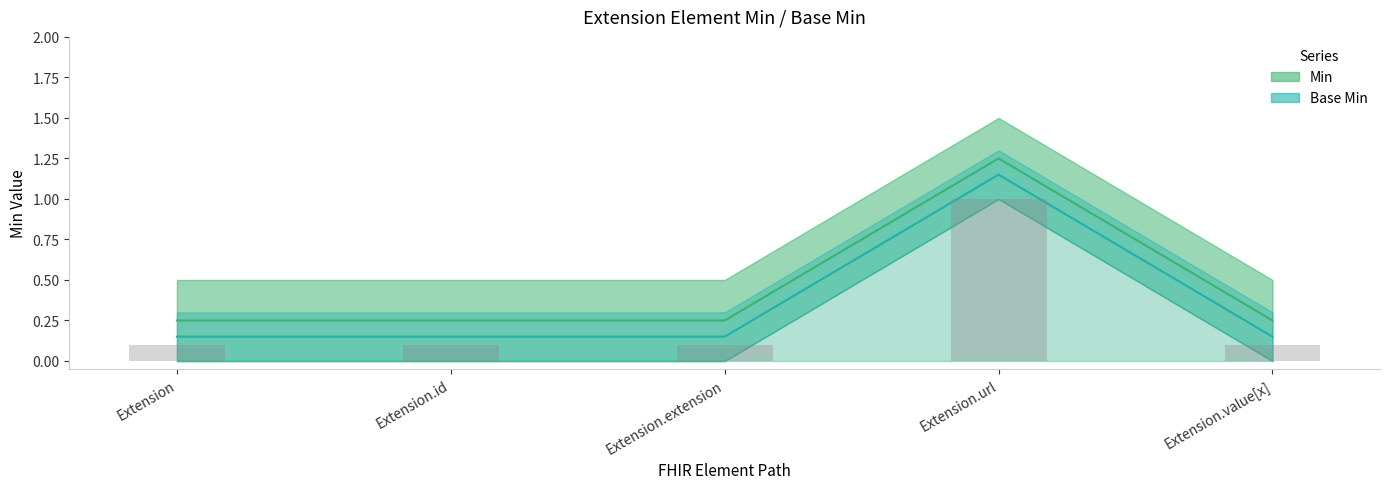

Rank the series by their maximum value, from lowest to highest.

Base Min, Min